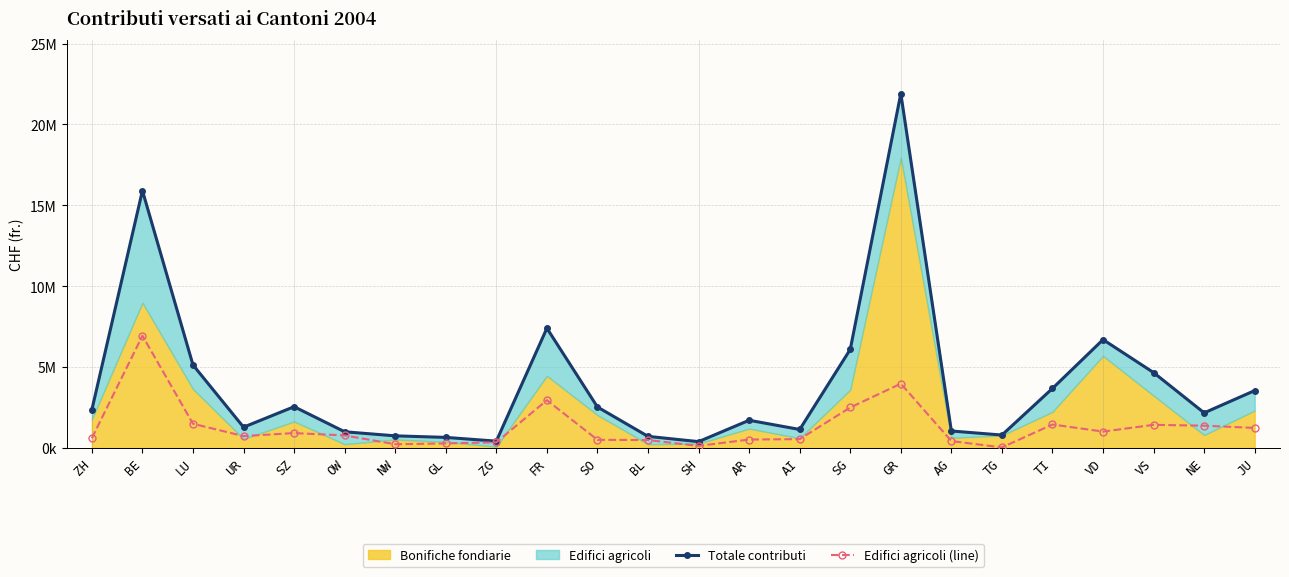

How many lines are shown in the chart?

2